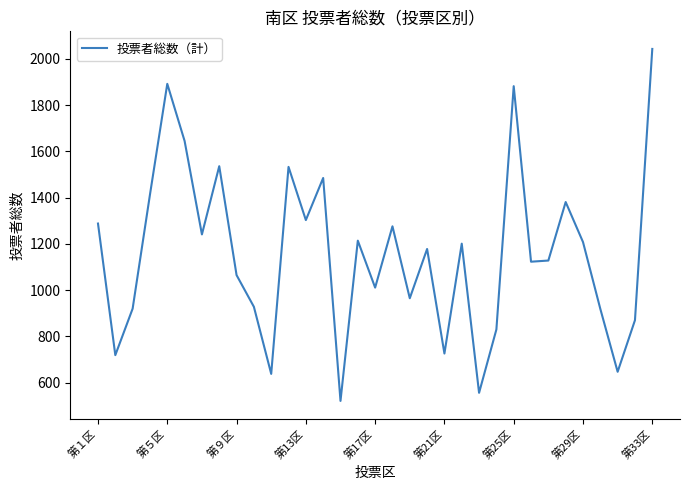

What is the minimum value shown in the chart?

521